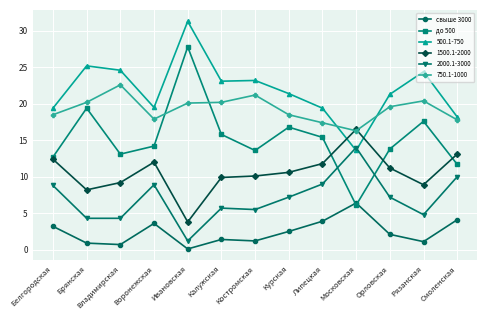

At Воронежская, list the series in order from smallest to largest.

свыше 3000, 2000.1-3000, 1500.1-2000, до 500, 750.1-1000, 500.1-750